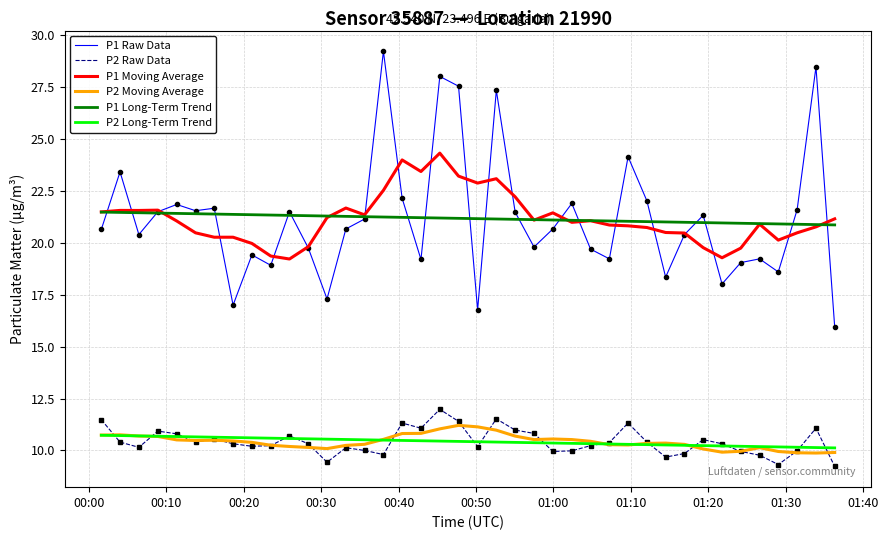

True or false: P1 Raw Data and P2 Moving Average intersect in this chart.

False